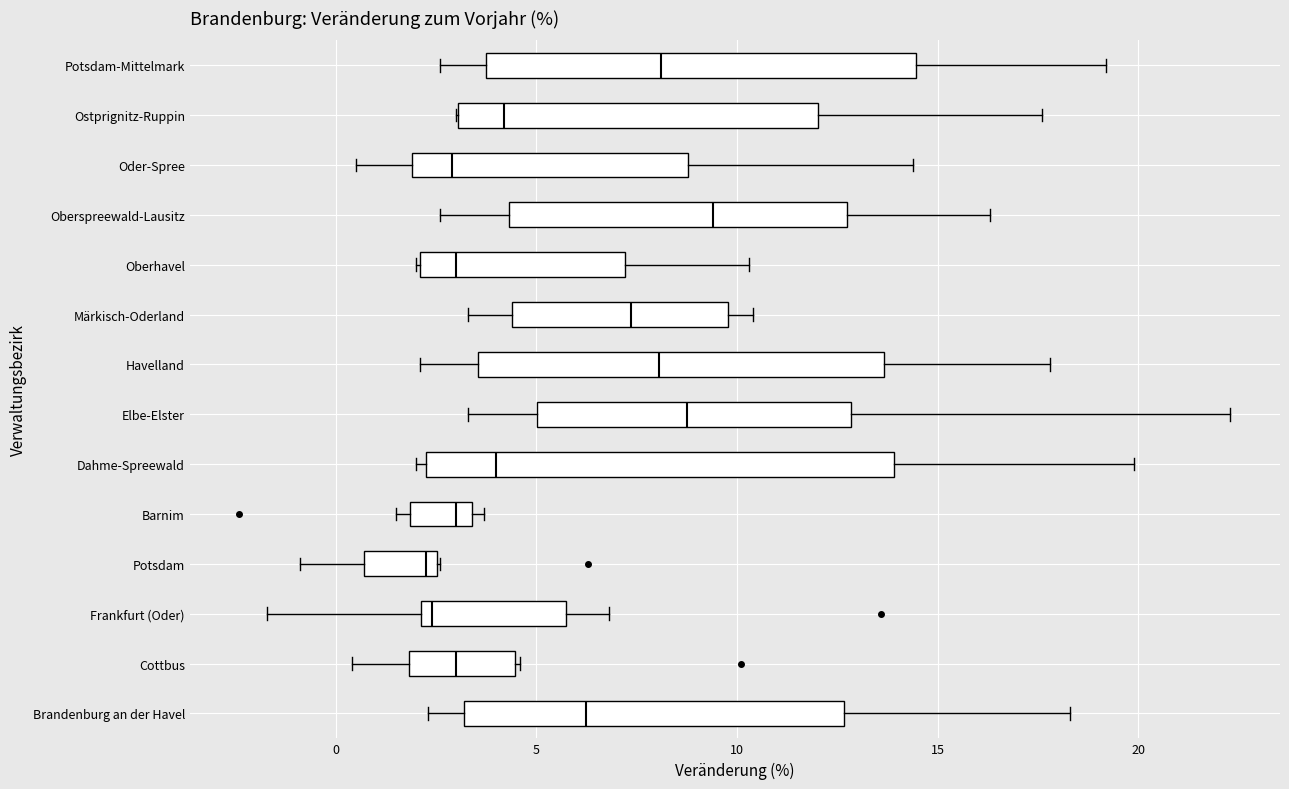

Which box is the widest, from its left edge to its right edge?

Dahme-Spreewald